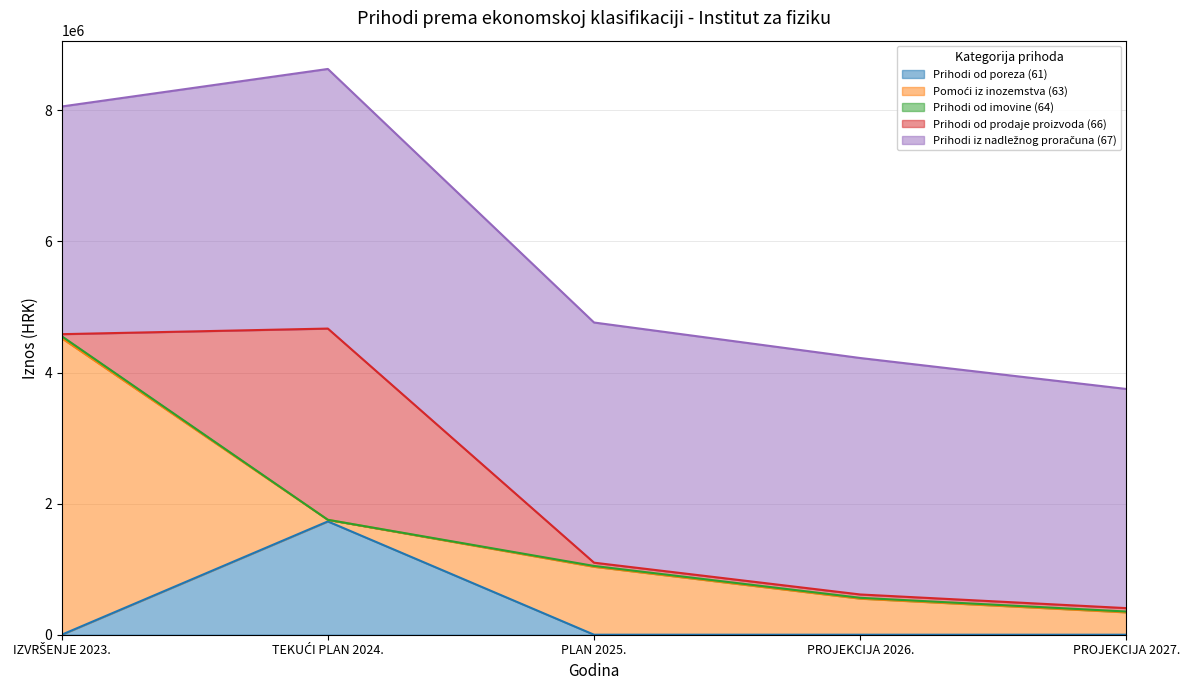

Where does the Prihodi od prodaje proizvoda (66) series first go above 51000?

TEKUĆI PLAN 2024.